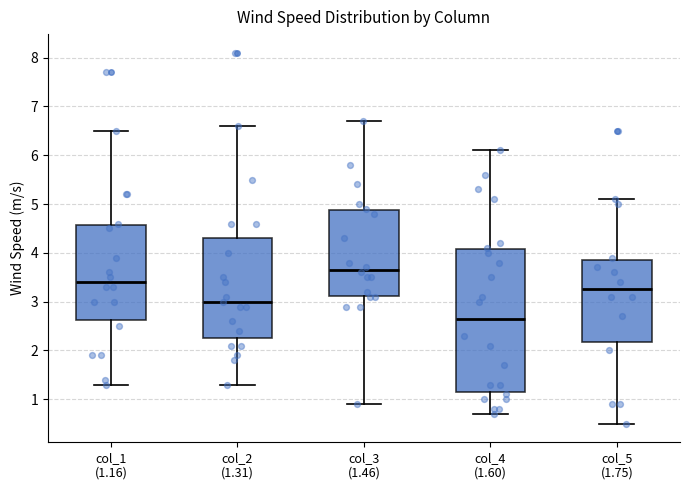

Reading left to right, read every box against the y-axis: the position of its median line, the range the box covers, and the ends of its whiskers. The values are not printed on the chart, so give them approximately, as read against the axis.

col_1 (1.16): median 3.4, box 2.6 to 4.6, whiskers 1.3 to 6.5
col_2 (1.31): median 3.0, box 2.3 to 4.3, whiskers 1.3 to 6.6
col_3 (1.46): median 3.7, box 3.1 to 4.9, whiskers 0.9 to 6.7
col_4 (1.60): median 2.7, box 1.2 to 4.1, whiskers 0.7 to 6.1
col_5 (1.75): median 3.3, box 2.2 to 3.9, whiskers 0.5 to 5.1